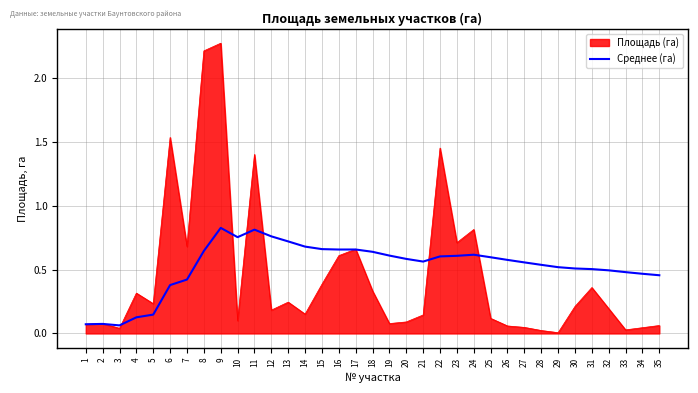

Which label corresponds to the largest value in the chart?

9